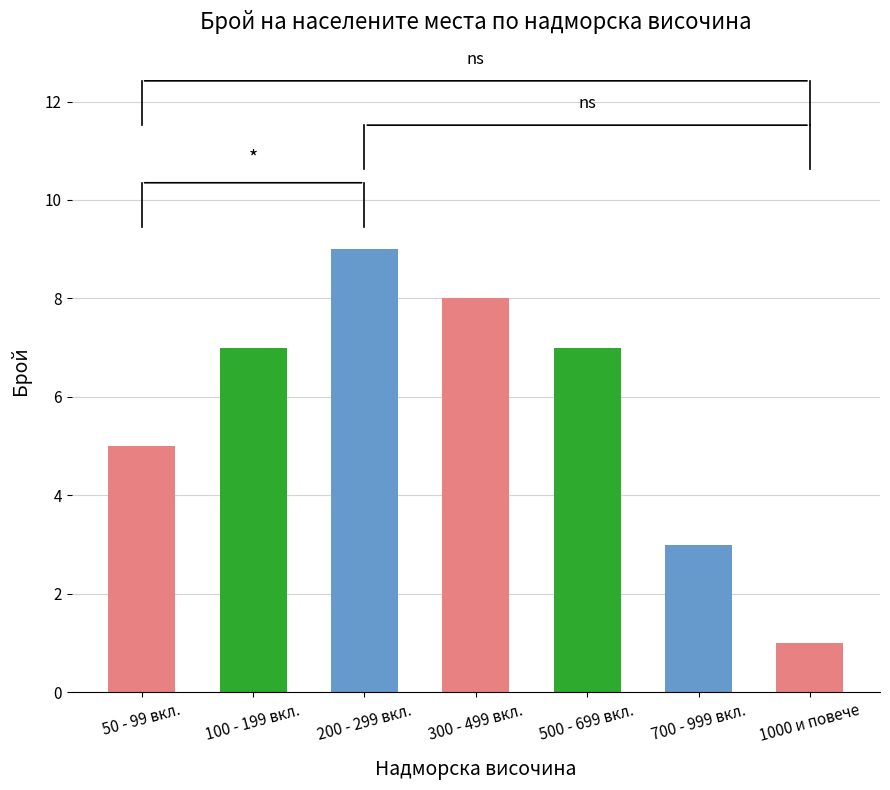

The chart shows a value of 14 at 200 - 299 вкл.. True or false?

False